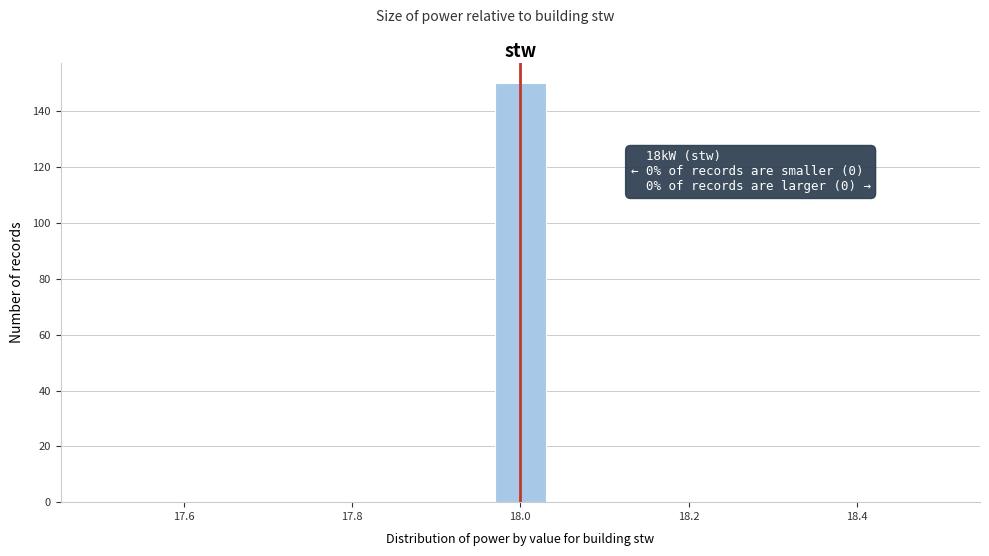

Around what value on the x-axis is the tallest bar? Give the approximate position of its centre, as read against the axis.

18.00